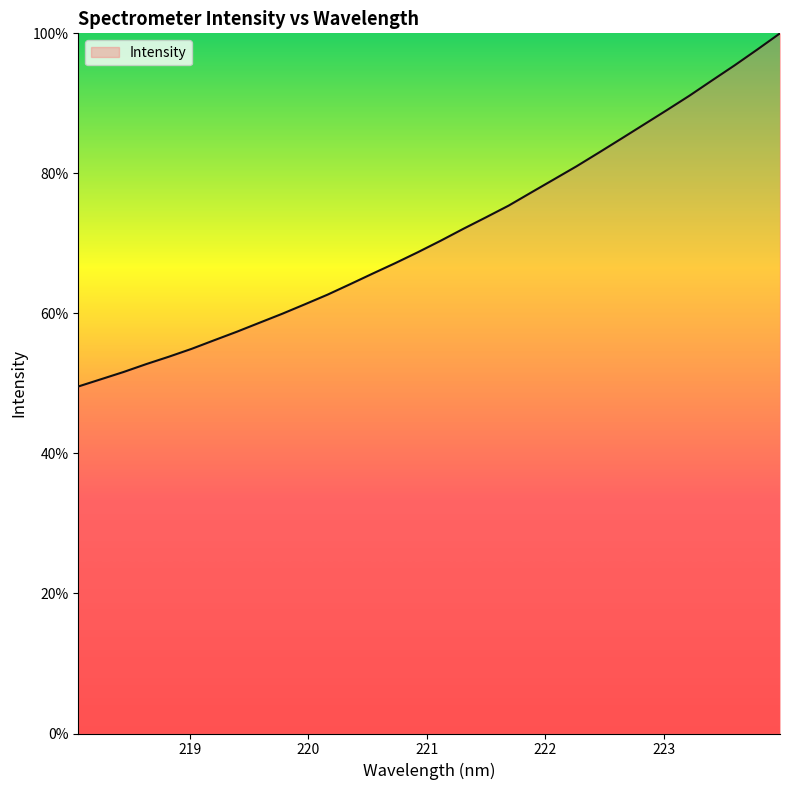

What is the minimum value shown in the chart?

49.6